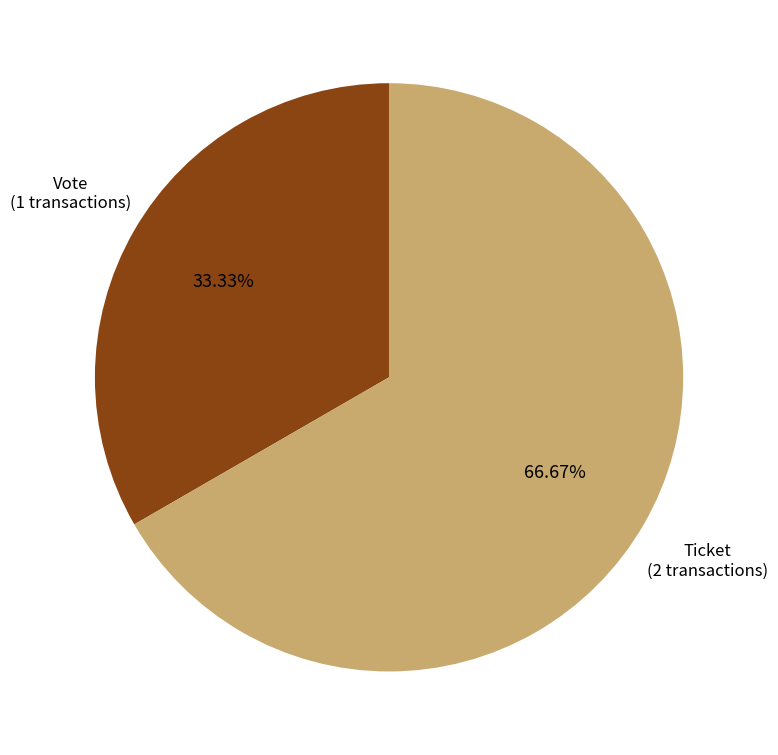

Is there a majority slice in this chart?

Yes